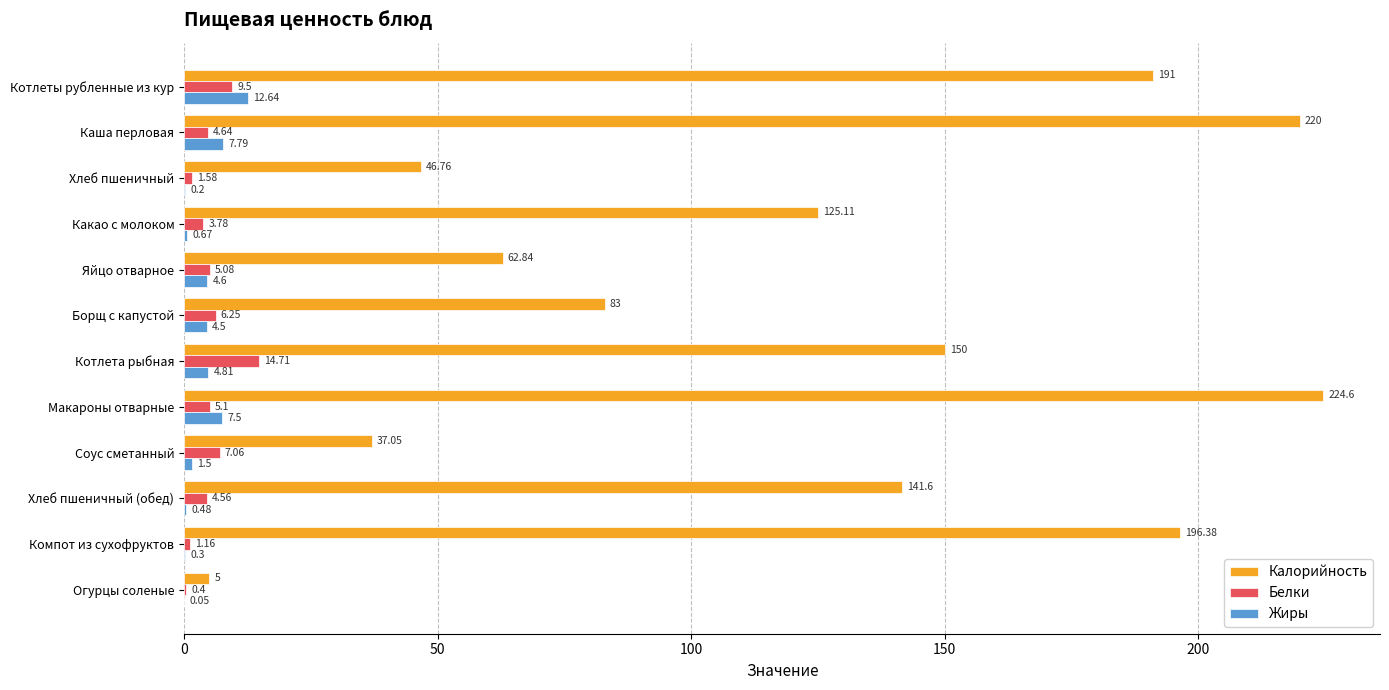

Between Борщ с капустой and Огурцы соленые, which series saw the biggest shift?

Калорийность